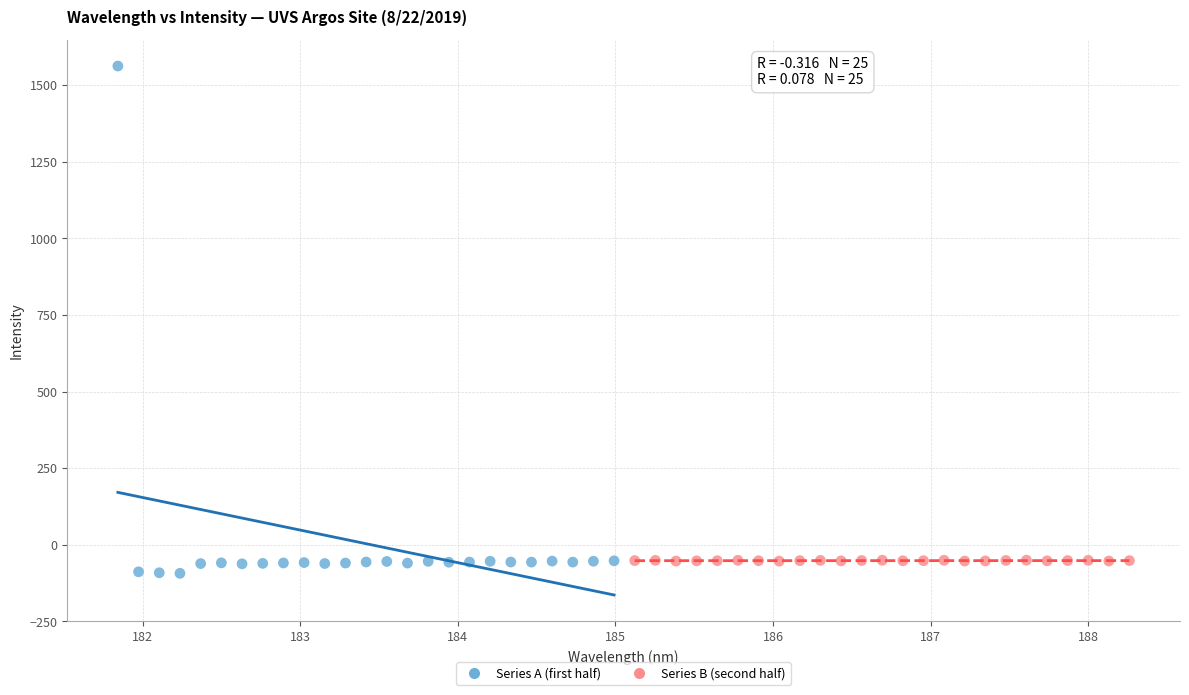

Which series has the widest spread of Y values?

Series A (first half)